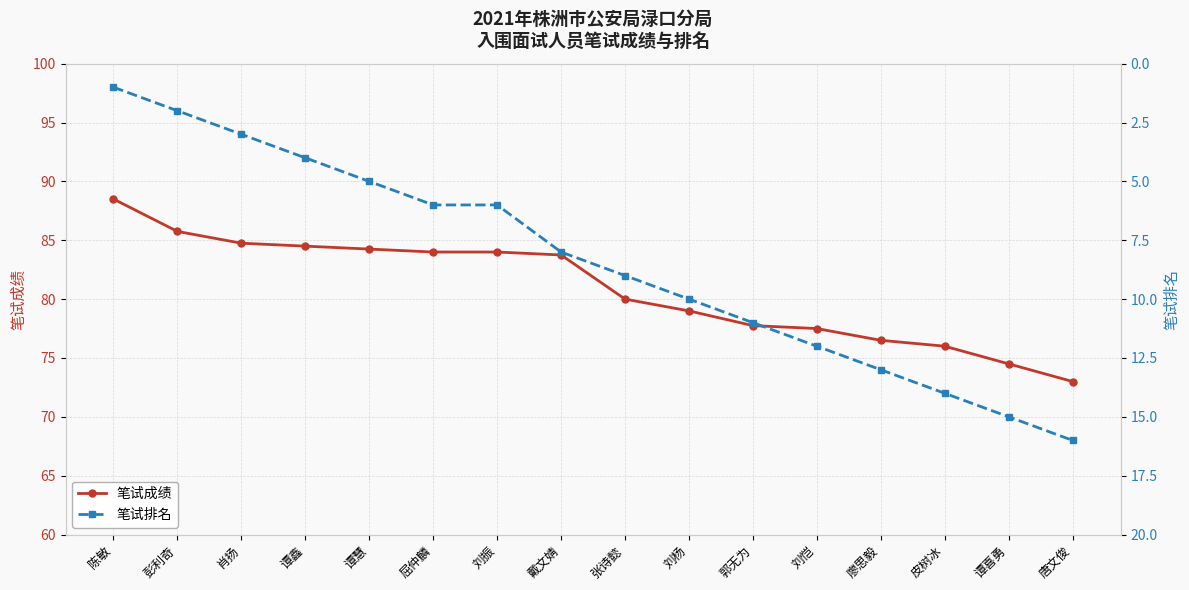

What is the sum of all 笔试排名 values?

135.0